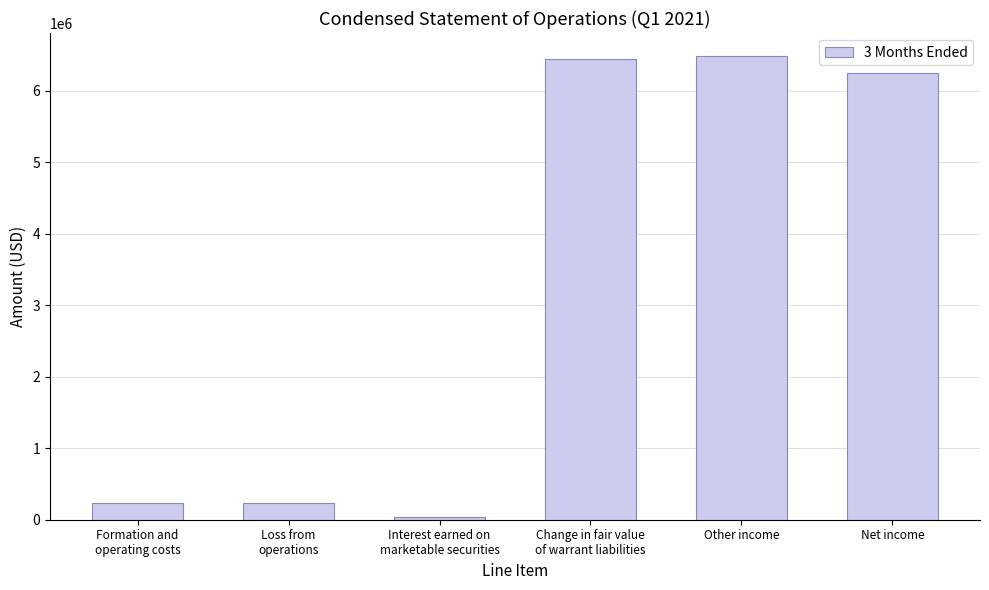

What is the greatest value displayed?

6482377